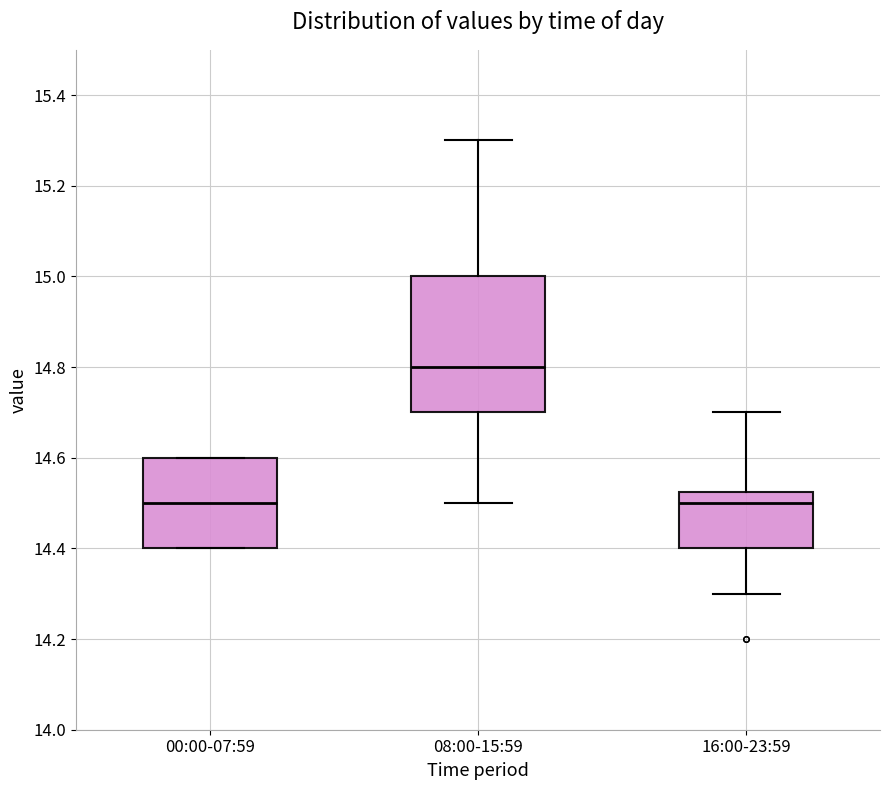

Reading left to right, transcribe this box plot: for each box, give where its median line is, the range the box spans, and where its two whiskers end, as read against the y-axis. The values are not printed on the chart, so give them approximately, as read against the axis.

00:00-07:59: median 14.50, box 14.40 to 14.60, whiskers 14.40 to 14.60
08:00-15:59: median 14.80, box 14.70 to 15.00, whiskers 14.50 to 15.30
16:00-23:59: median 14.50, box 14.40 to 14.52, whiskers 14.30 to 14.70